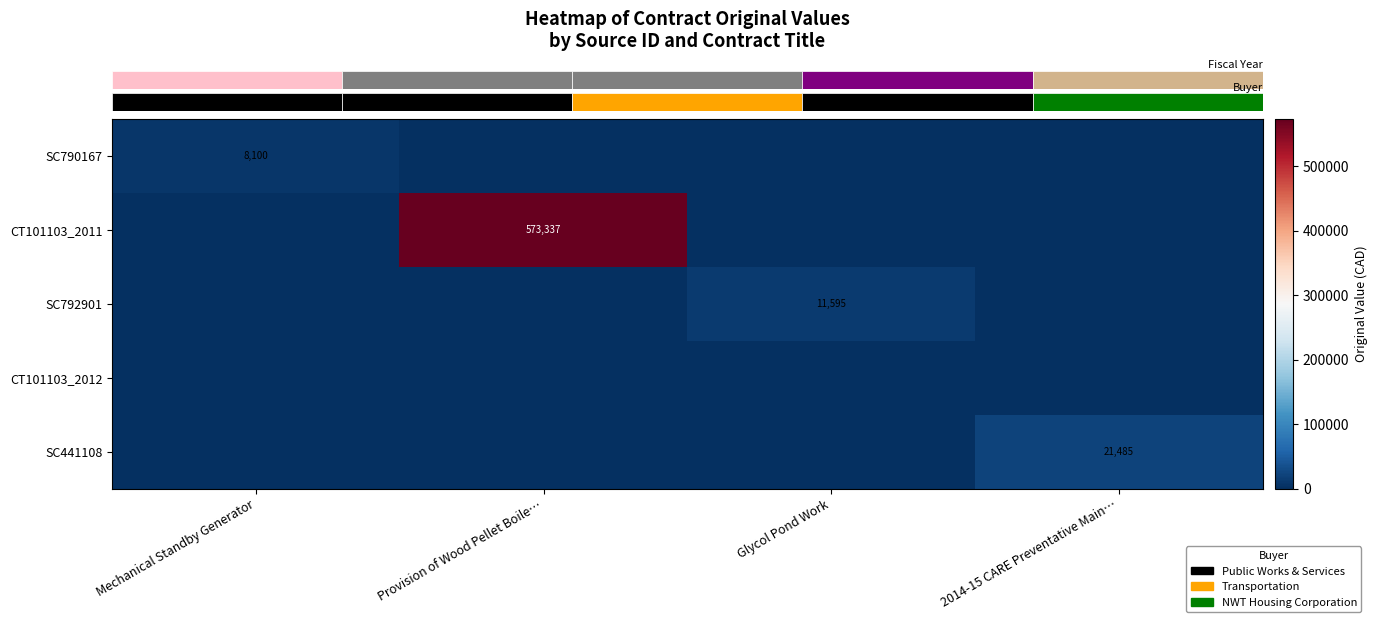

What is the difference between the highest and lowest values at Mechanical Standby Generator?

8100.0